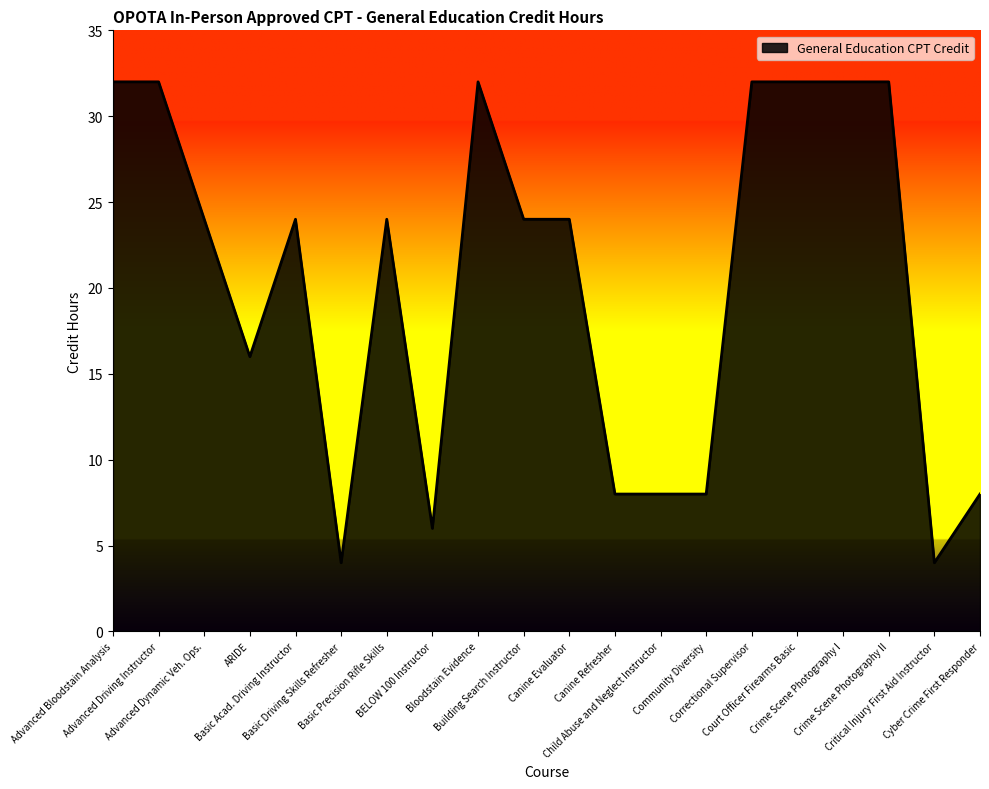

Does the chart have visible grid lines?

No